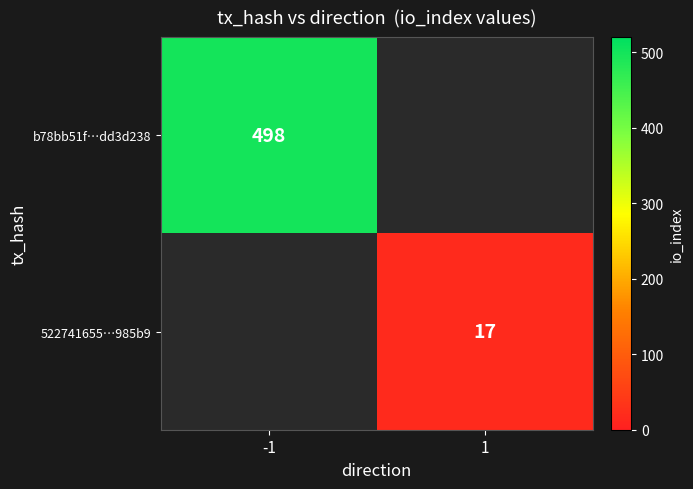

The b78bb51f…dd3d238 series shows 306 at -1. True or false?

False